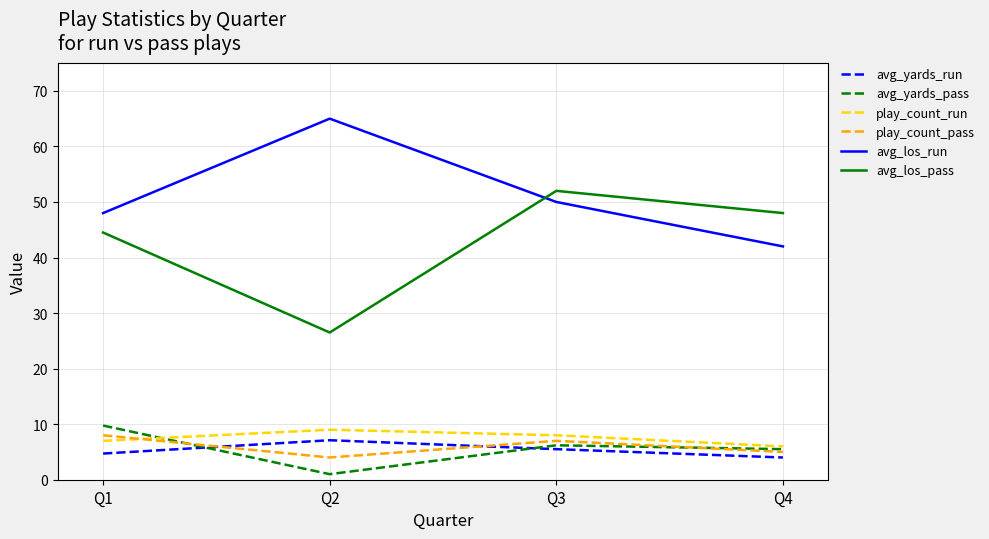

At which label does avg_yards_pass first exceed 6?

Q1